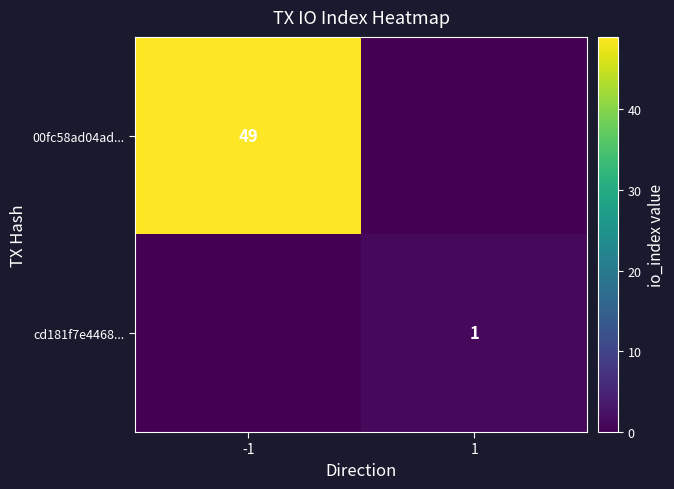

The 00fc58ad04ad... series shows 49 at -1. True or false?

True